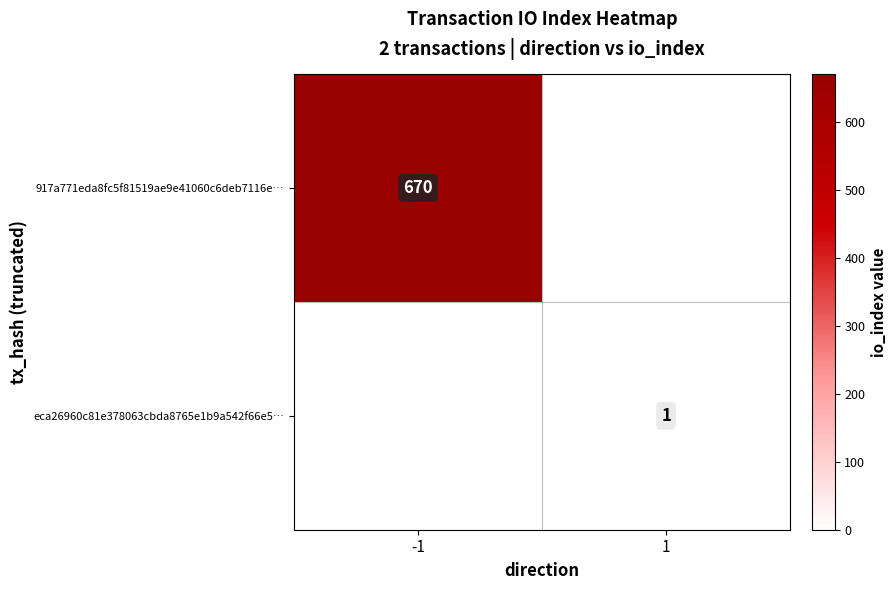

Which category has the lowest value across all series?

1